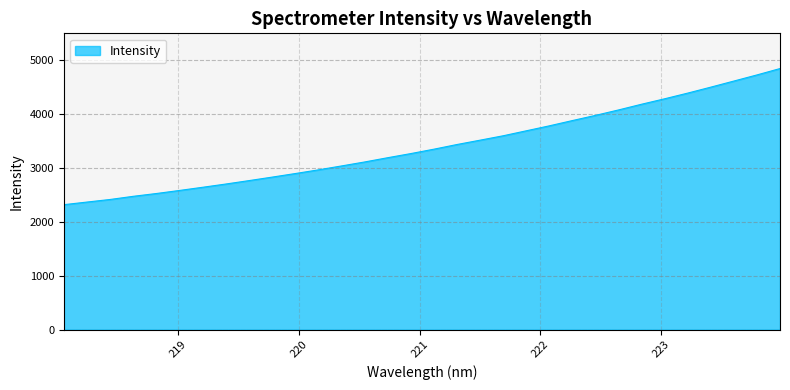

How many values exceed 3349?

16